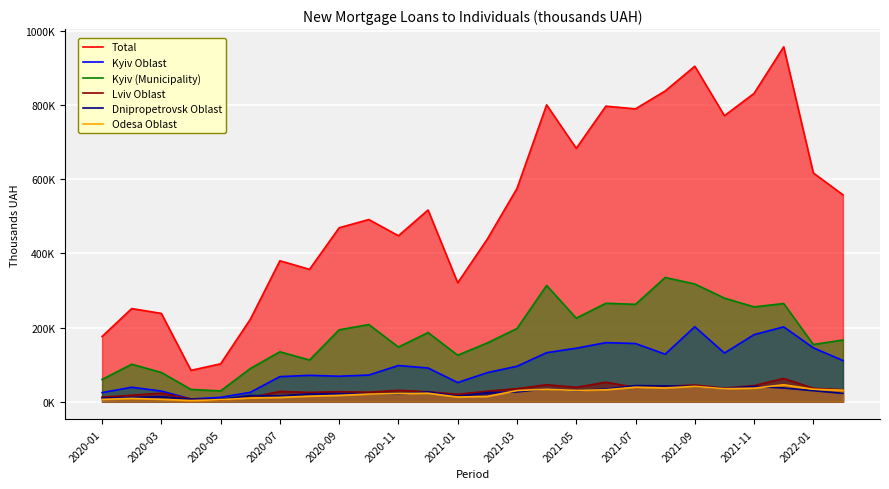

In Lviv Oblast, how many points are lower than both neighbors (excluding endpoints)?

7